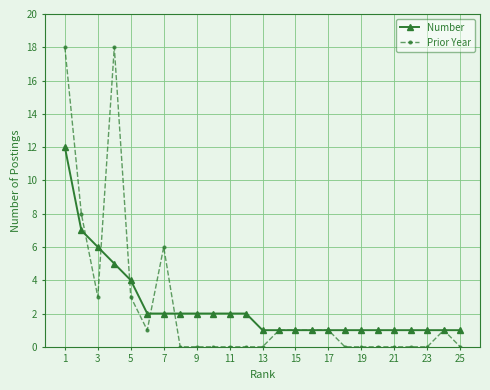

What are all the series names shown in the legend?

Number, Prior Year